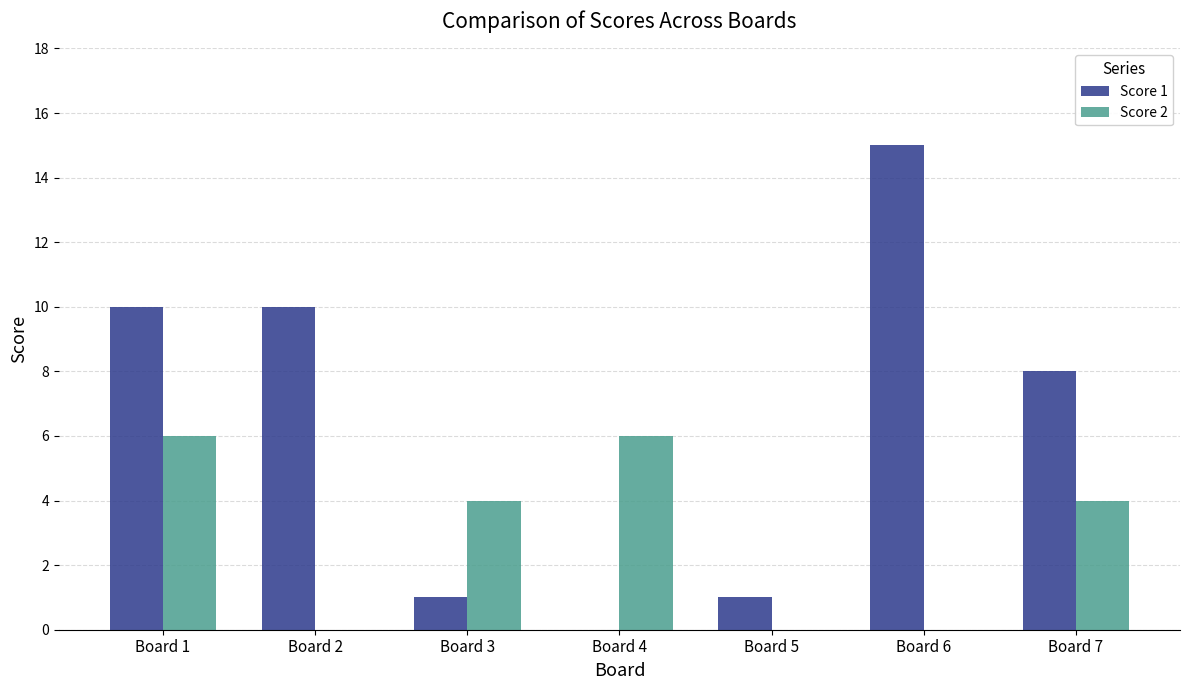

At which category does the chart reach its peak across all series?

Board 6